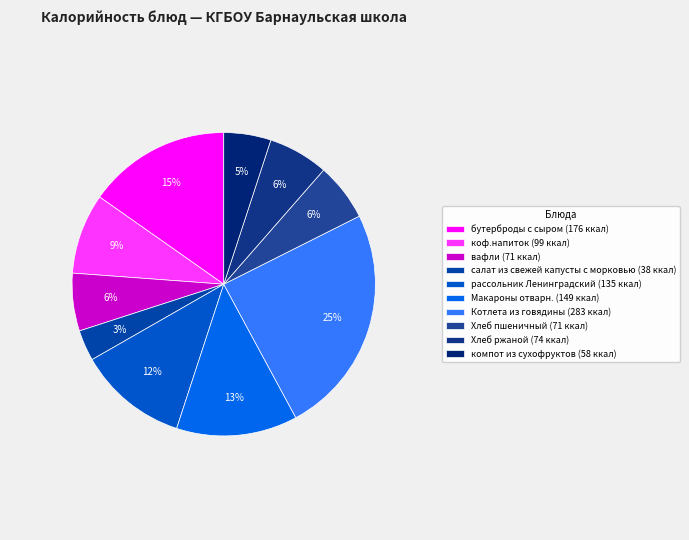

What is the smallest slice in the pie chart?

салат из свежей капусты с морковью